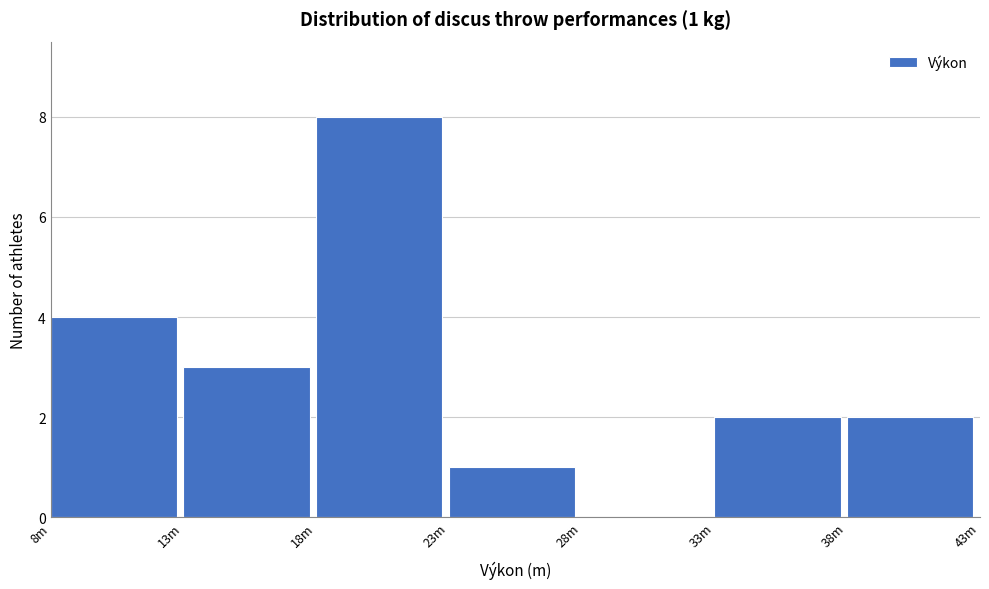

Reading left to right, transcribe all the data shown in this chart.

8m=4	13m=3	18m=8	23m=1	28m=0	33m=2	38m=2